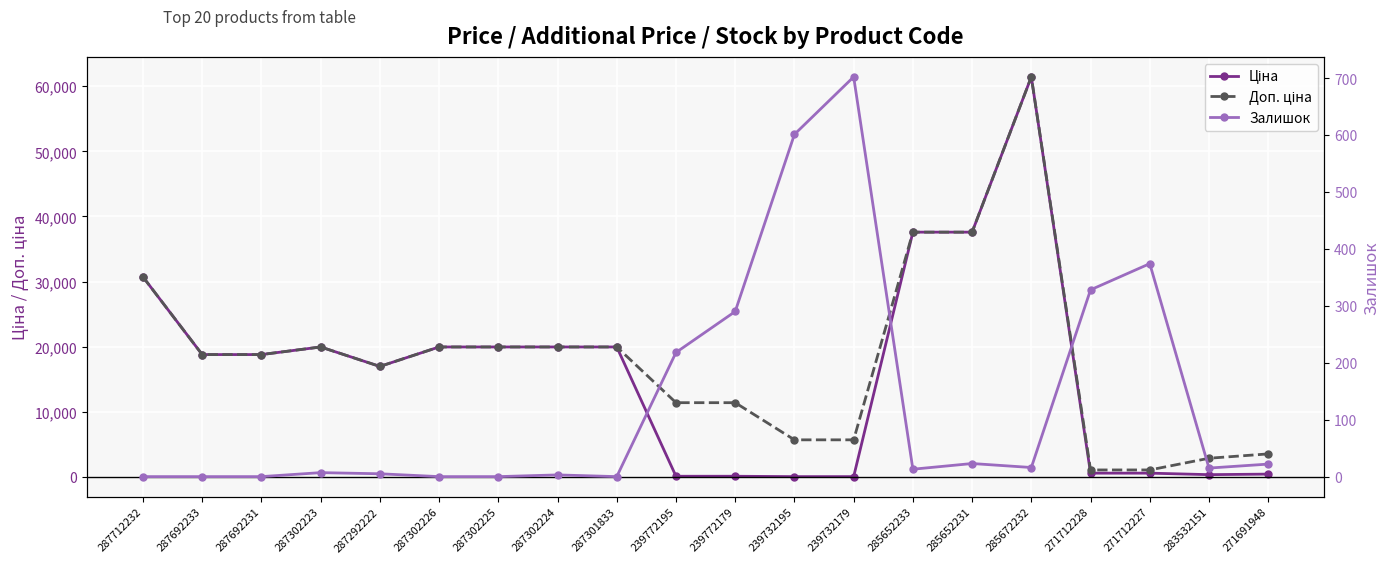

Between which two adjacent categories do Ціна and Залишок first intersect?

287301833 and 239772195